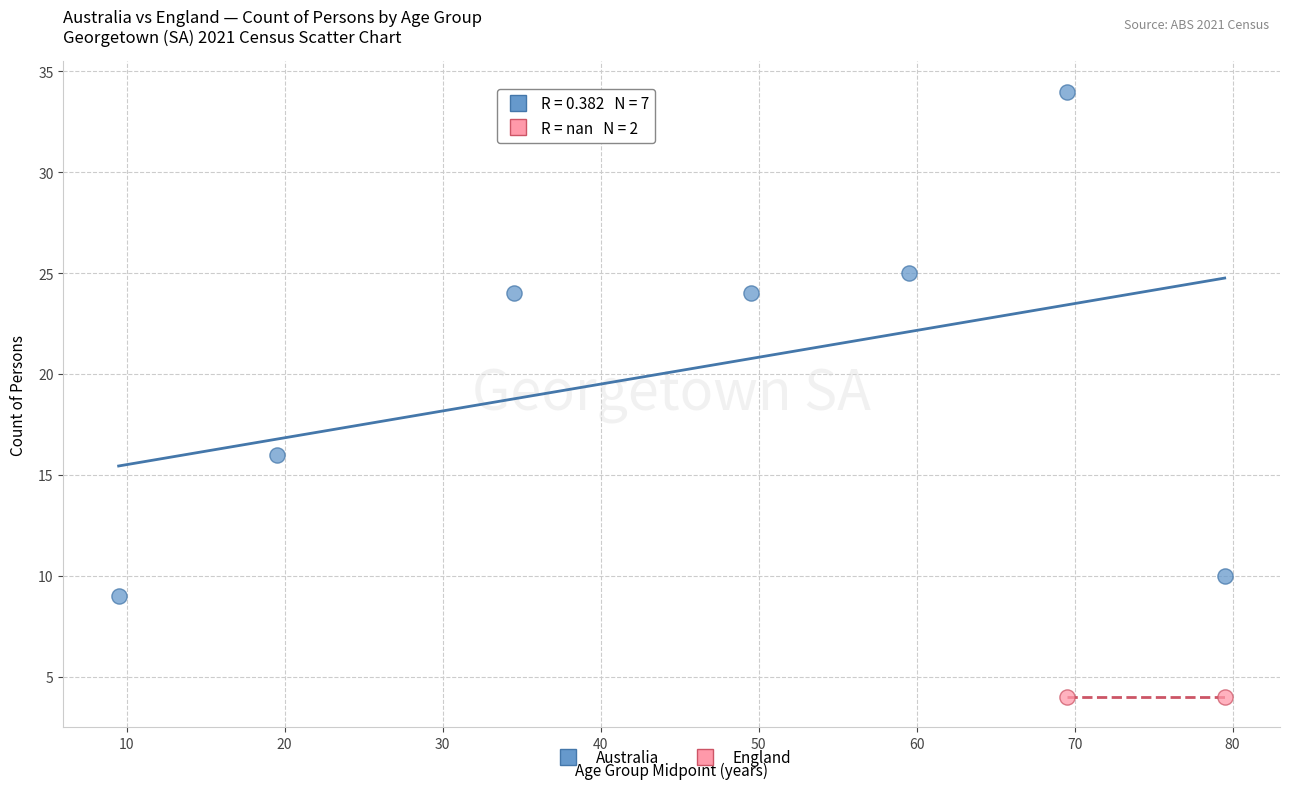

What are all the series names shown in the legend?

Australia, England